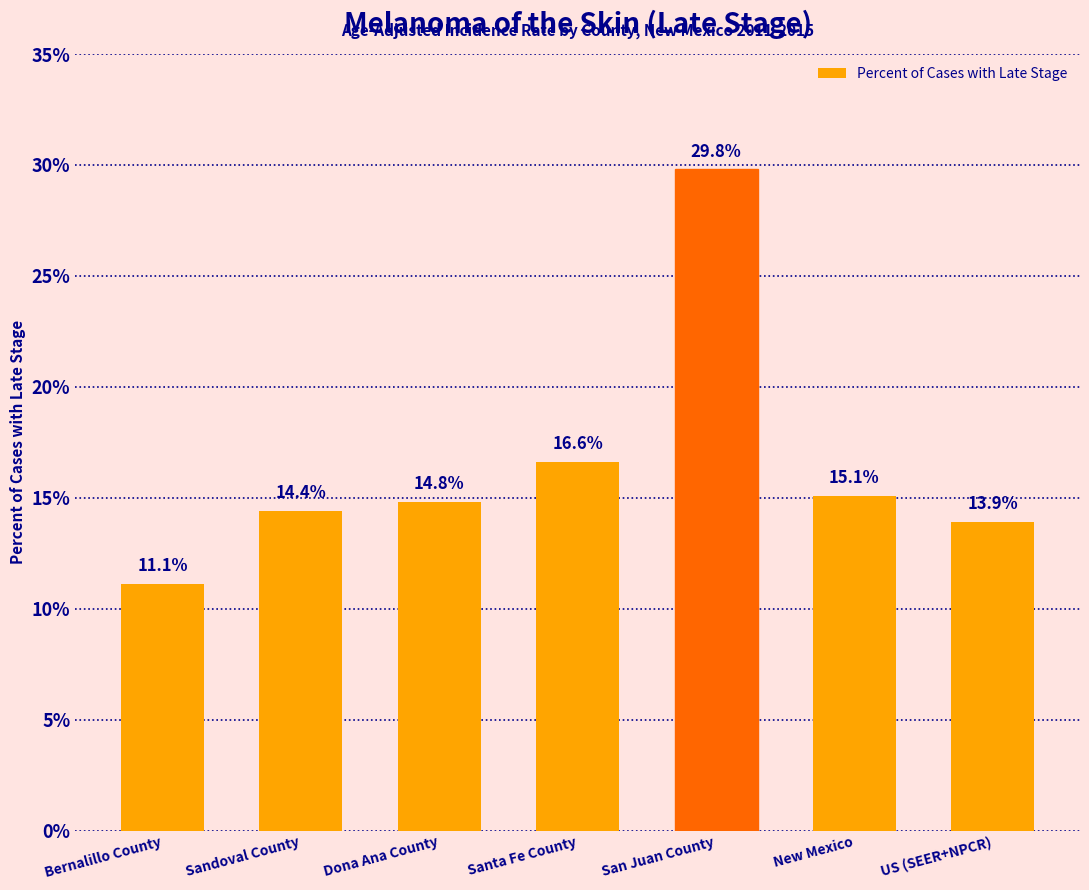

What is the difference between the values at Bernalillo County and Sandoval County?

3.3